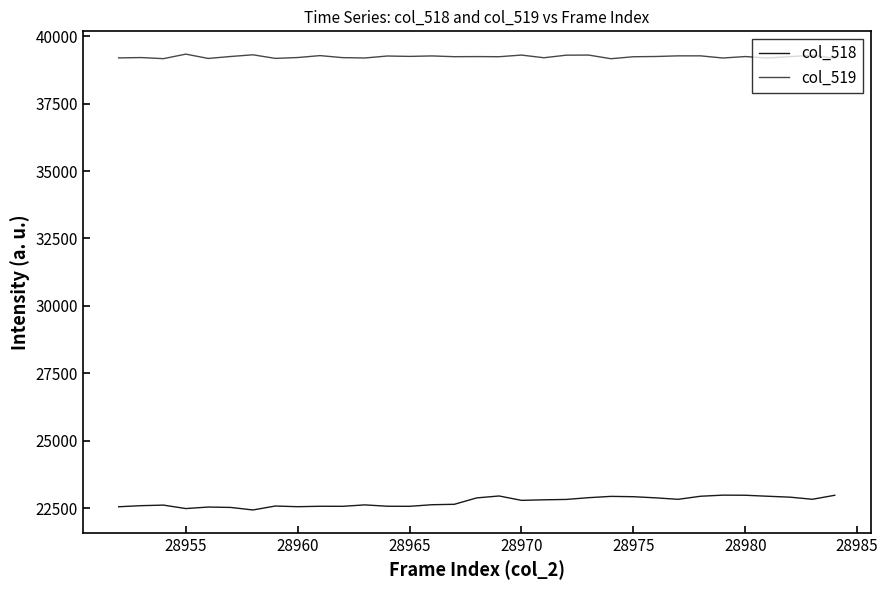

What is the minimum value for col_518?

22445